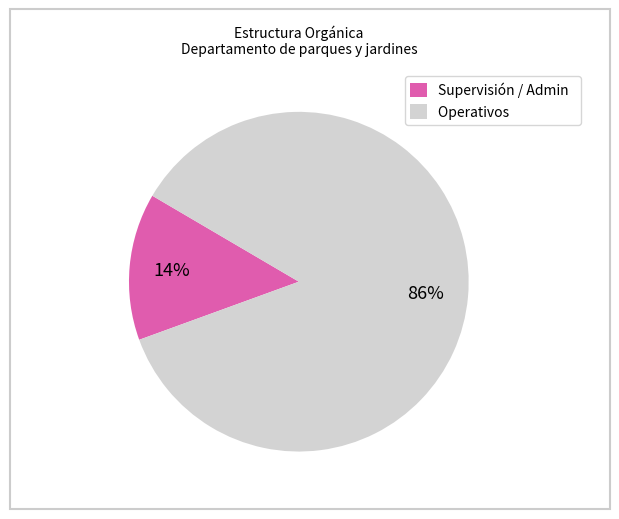

How many slices are in this pie chart?

2